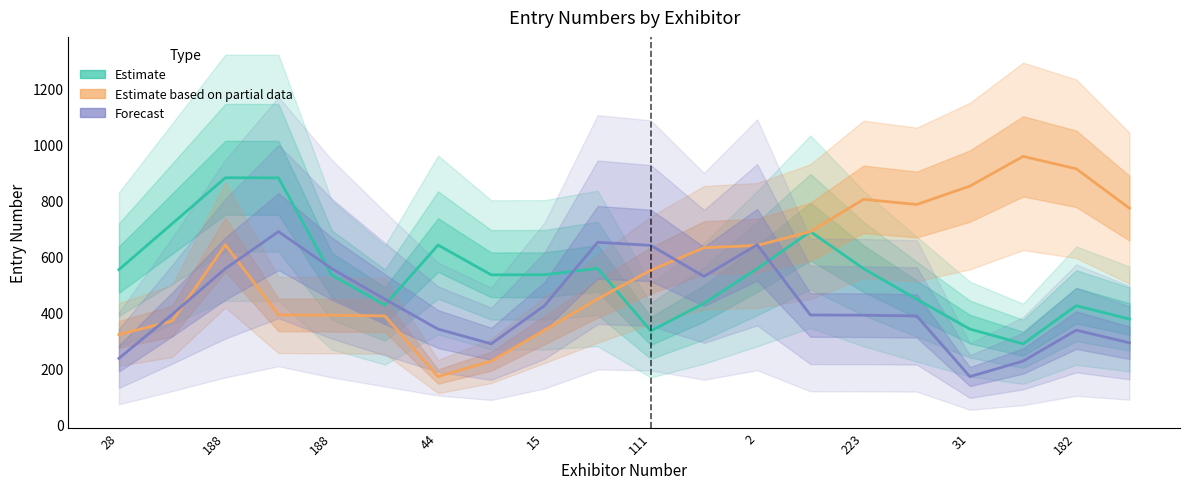

Between 188 and 2, which is larger?

188